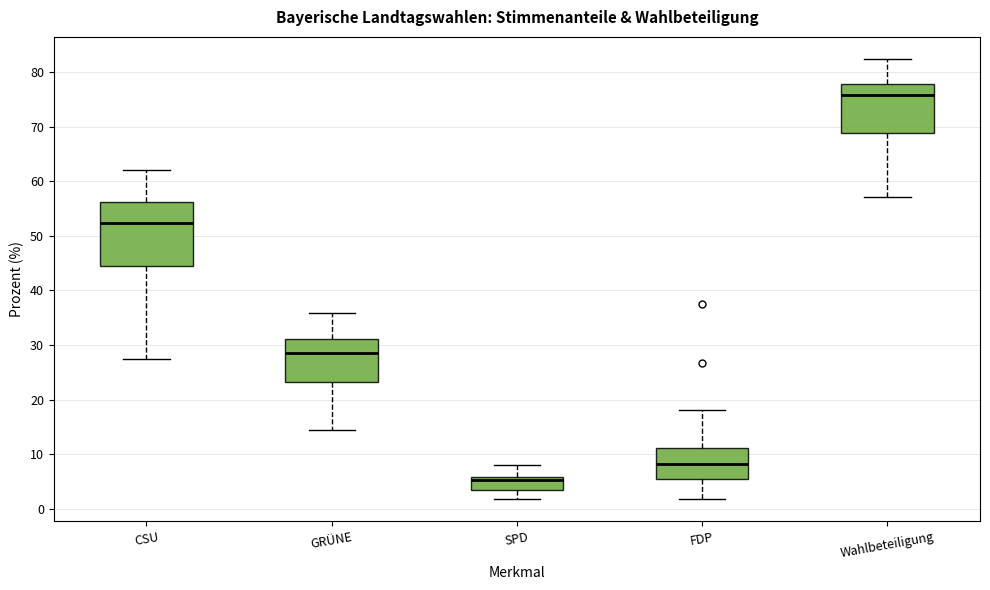

Which box's median line is the highest?

Wahlbeteiligung